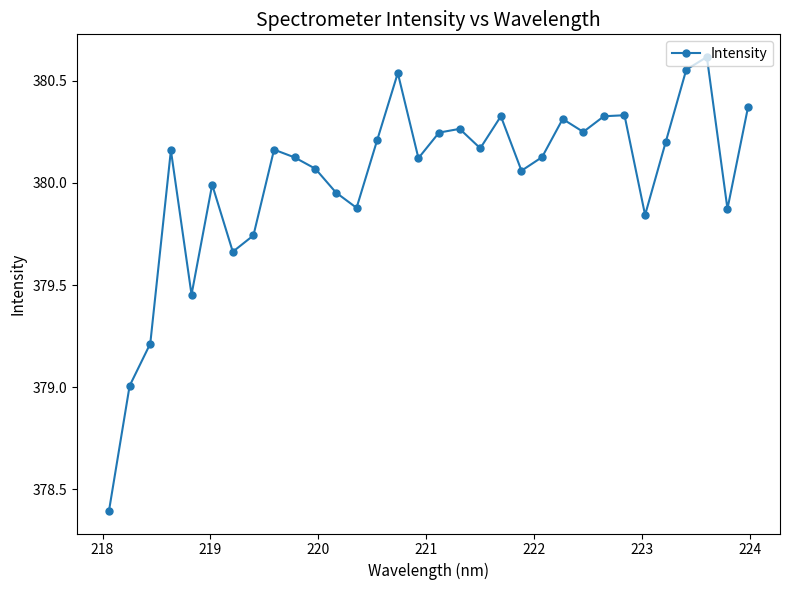

How many lines are shown in the chart?

1